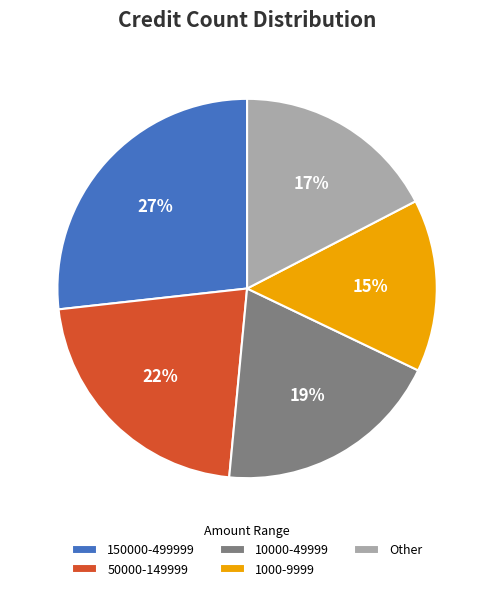

Count the number of slices in the pie.

5